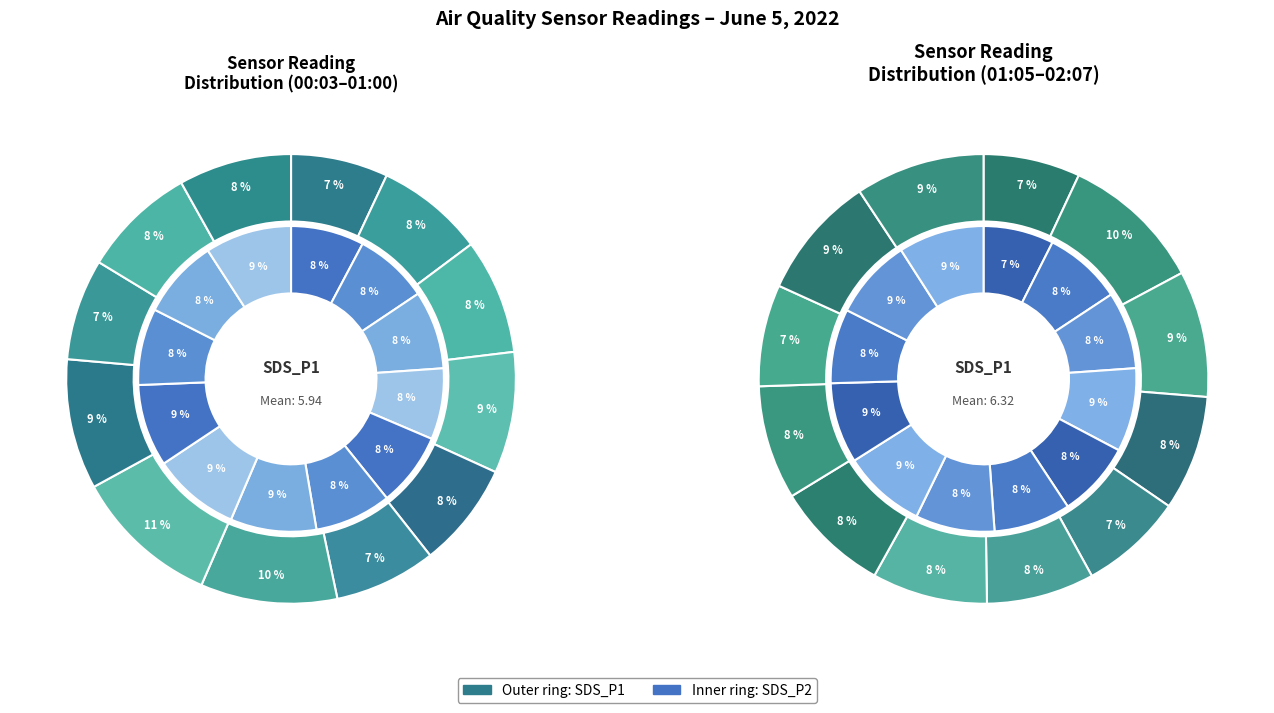

How many slices are in this pie chart?

12